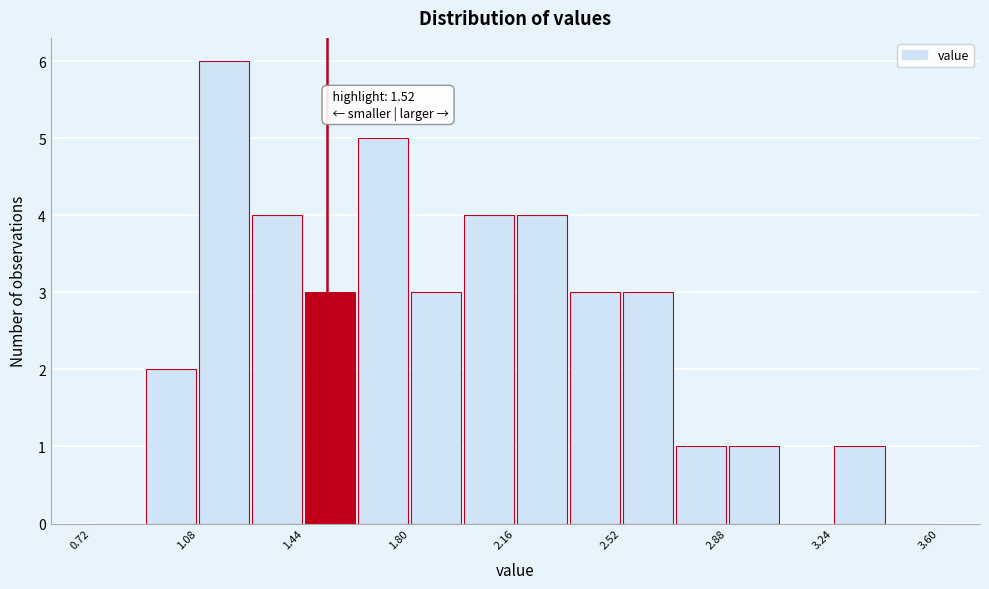

Around what value on the x-axis is the tallest bar? Give the approximate position of its centre, as read against the axis.

1.15